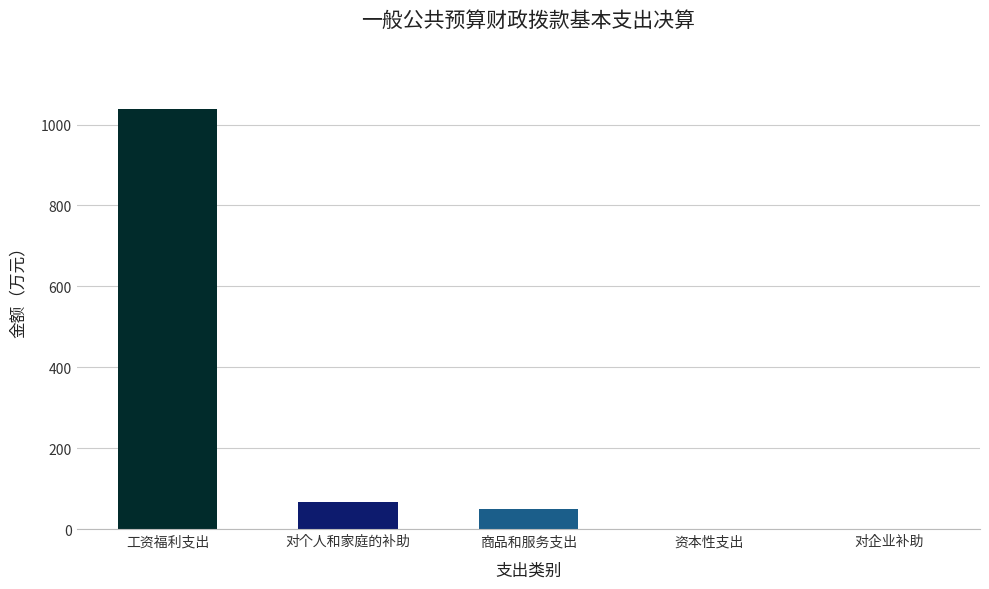

Reading left to right, transcribe all the data shown in this chart.

工资福利支出=1039.5	对个人和家庭的补助=66.8	商品和服务支出=50.6	资本性支出=0.0	对企业补助=0.0